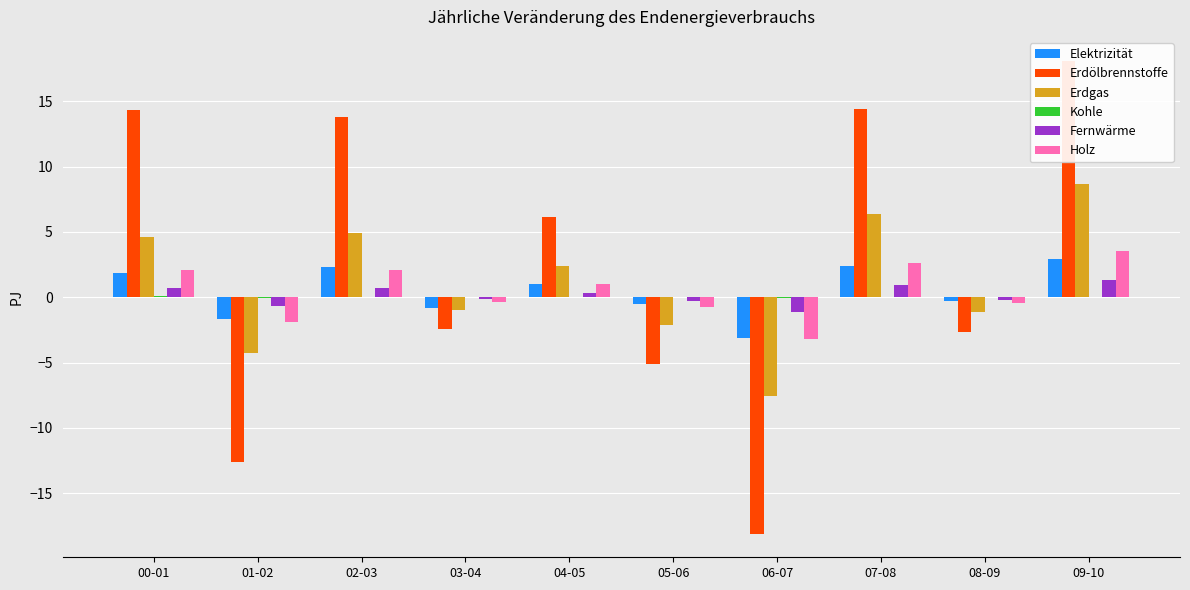

Which category has the highest value across all series?

09-10